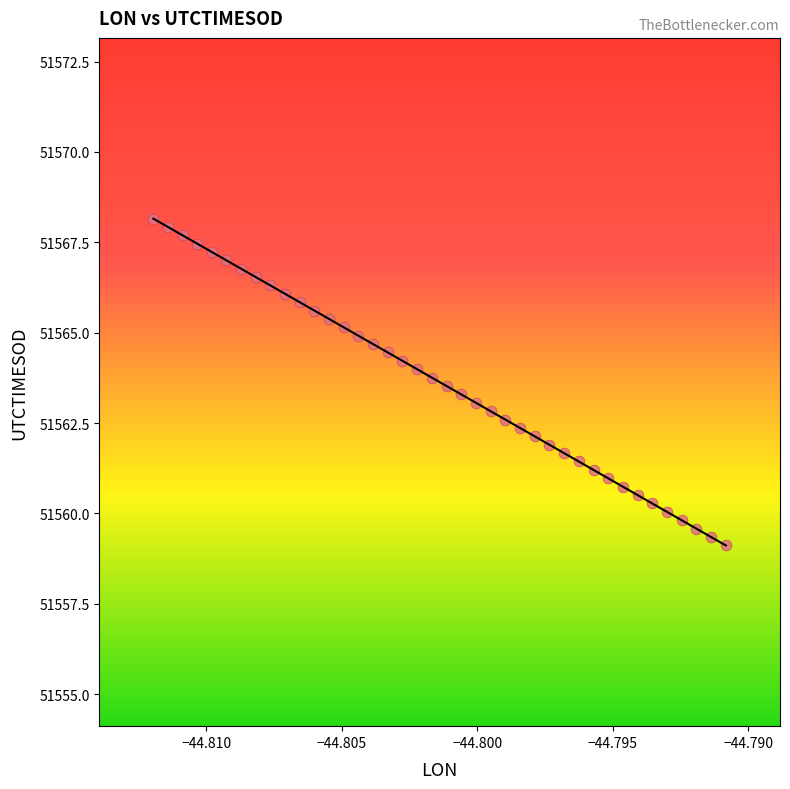

What is the range of Y values (max minus min)?

9.0